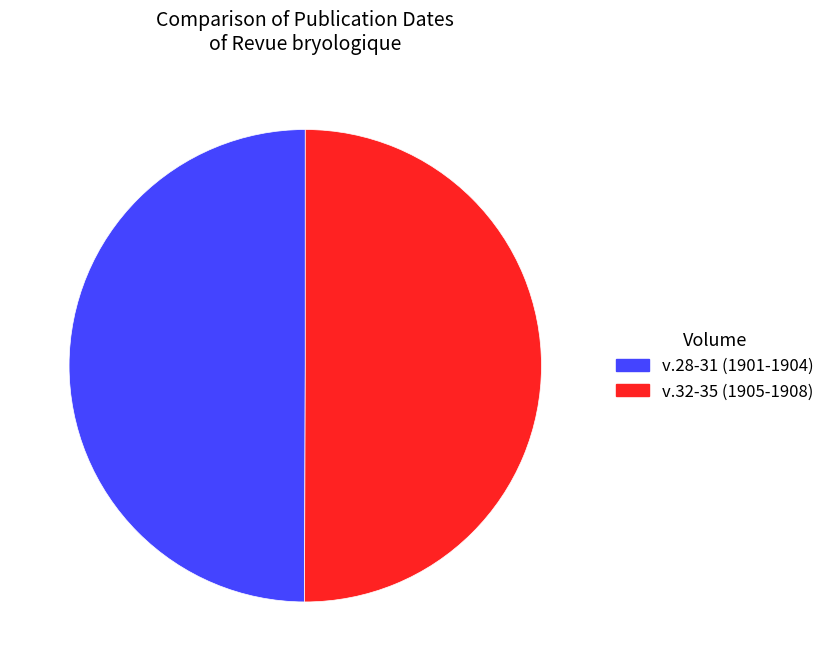

Combined, do v.28-31 (1901-1904) and v.32-35 (1905-1908) account for over 50%?

Yes